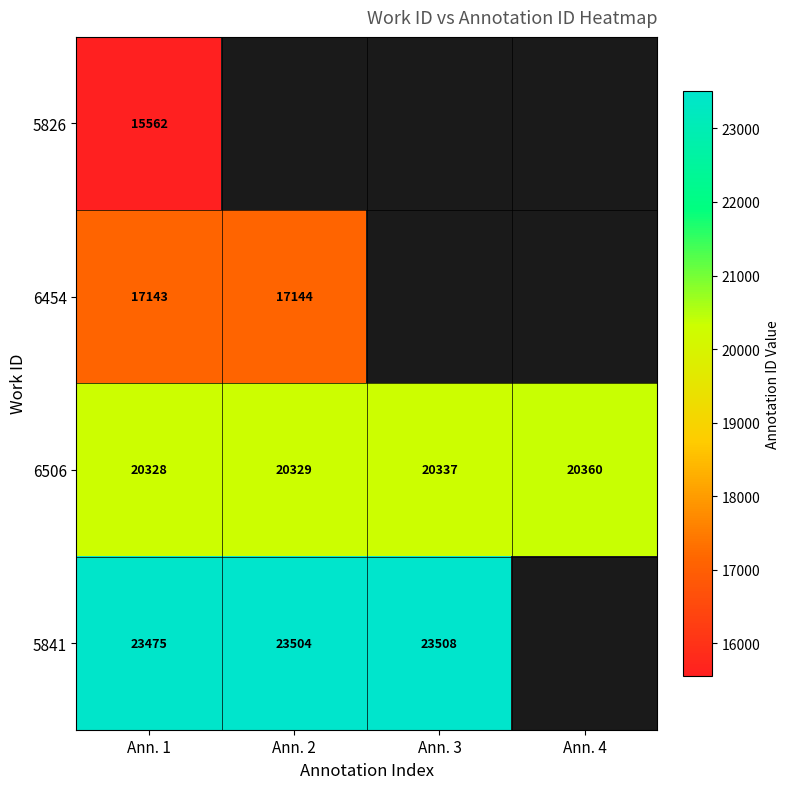

The 6506 series shows 20328 at Ann. 1. True or false?

True